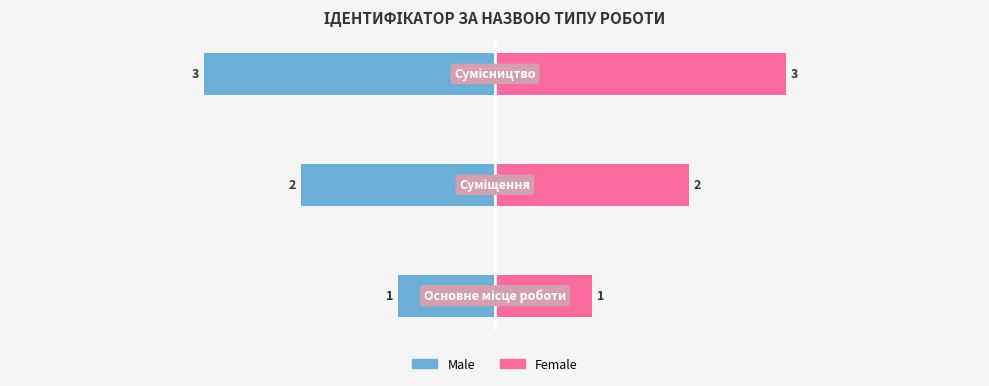

What is the sum of the Female values at 0 and 2?

4